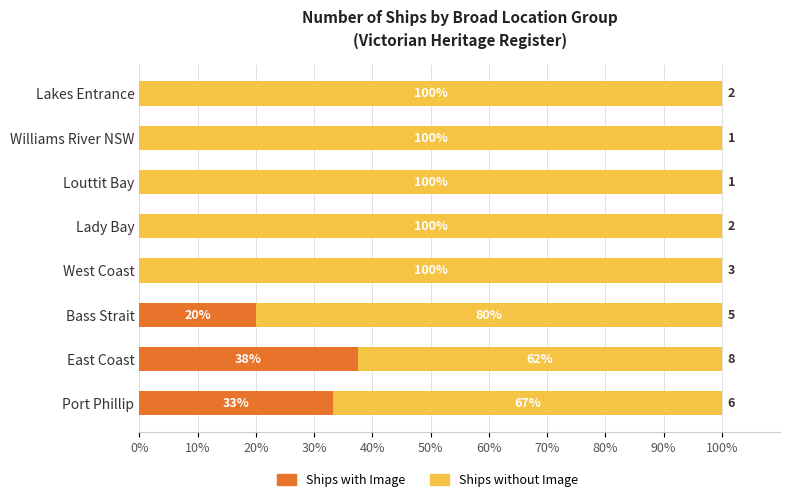

What is the difference between the maximum and minimum values in the Ships with Image series?

37.5